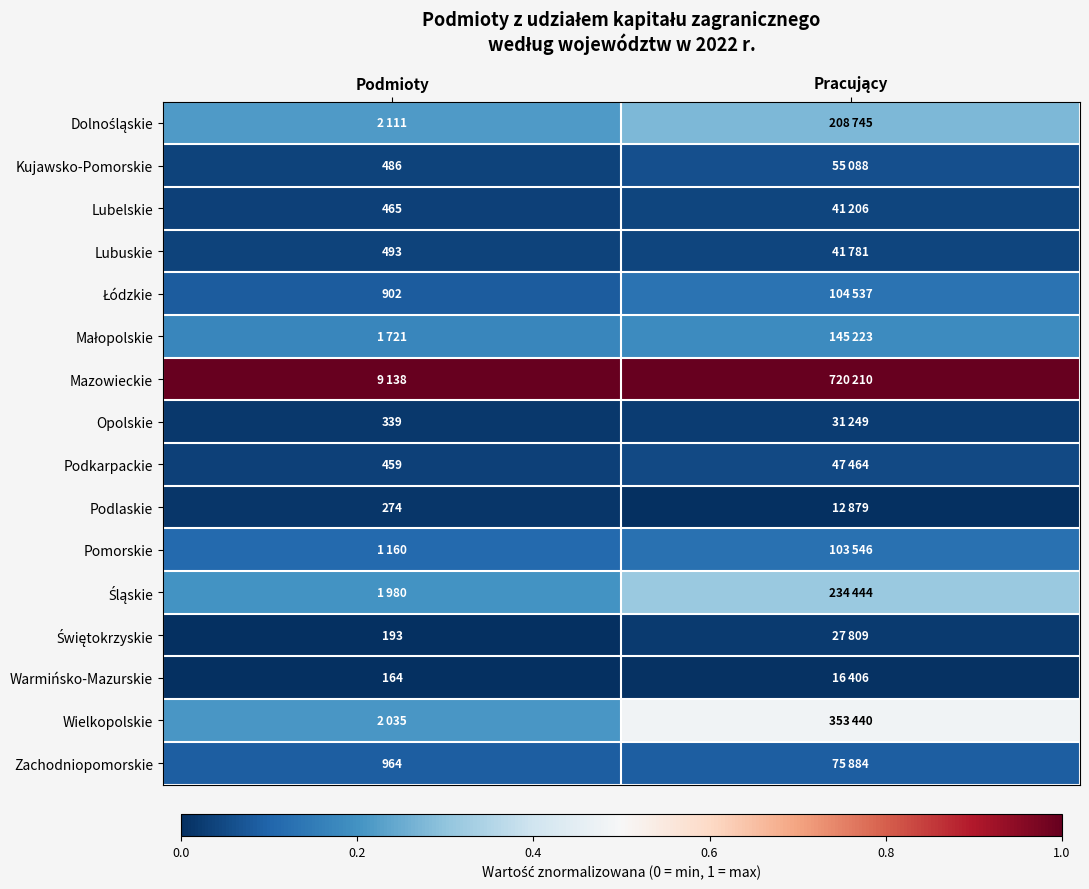

How many distinct data groups are displayed?

16